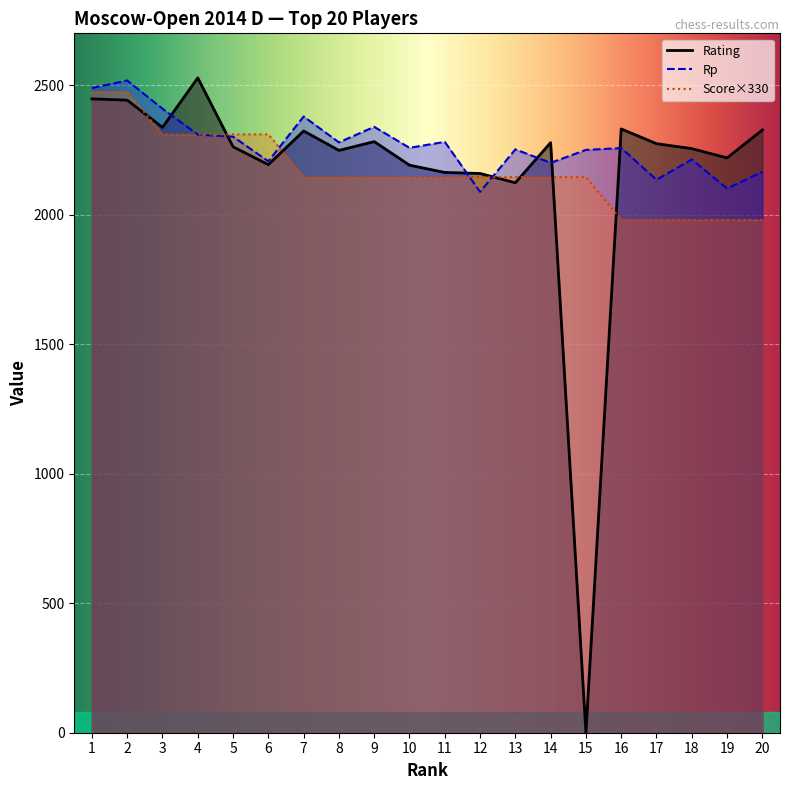

What is the value of the Rp point at the 14th from the left?

2200